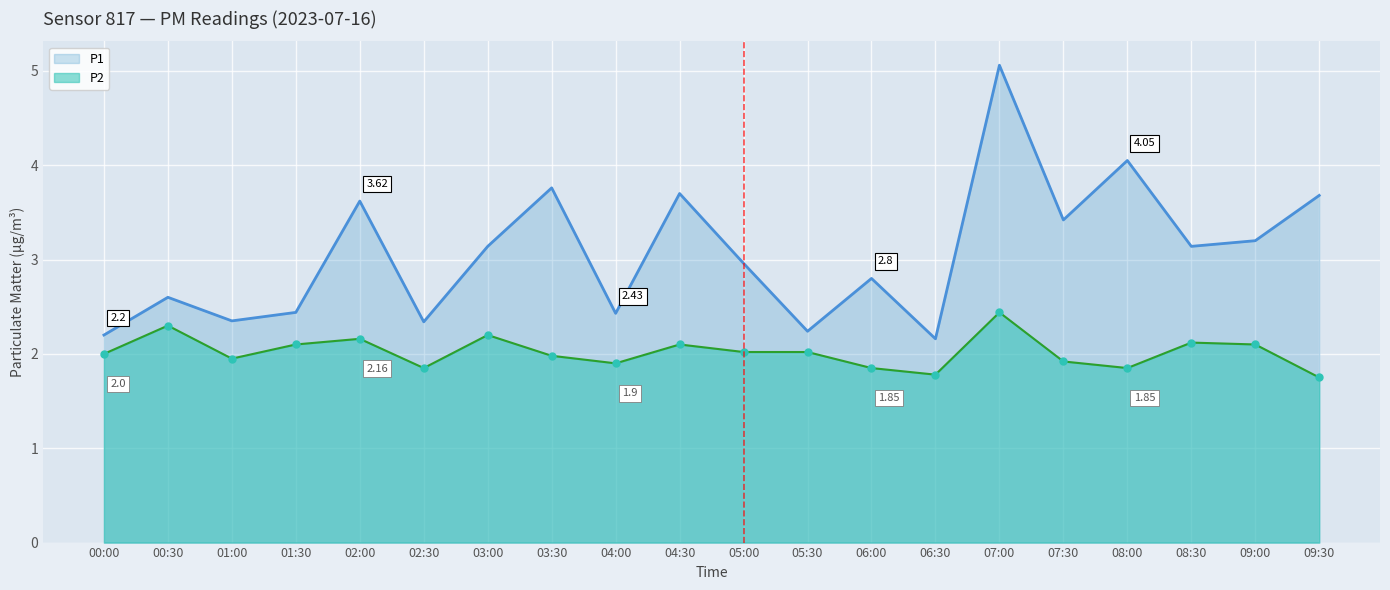

List the series in order of their overall mean, highest first.

P1, P2